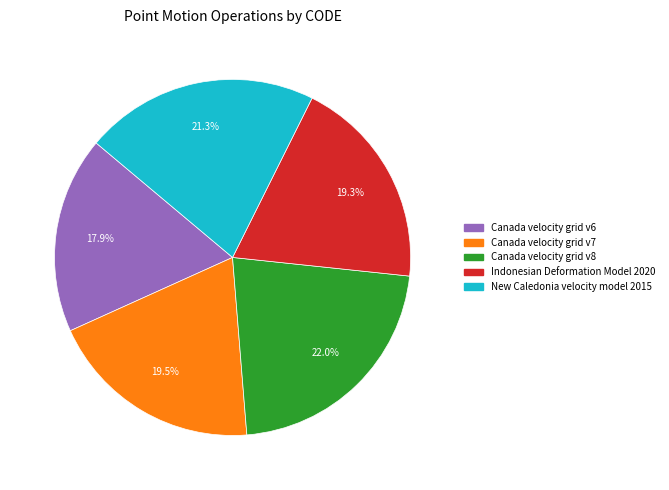

Which category has the smallest portion of the pie?

Canada velocity grid v6